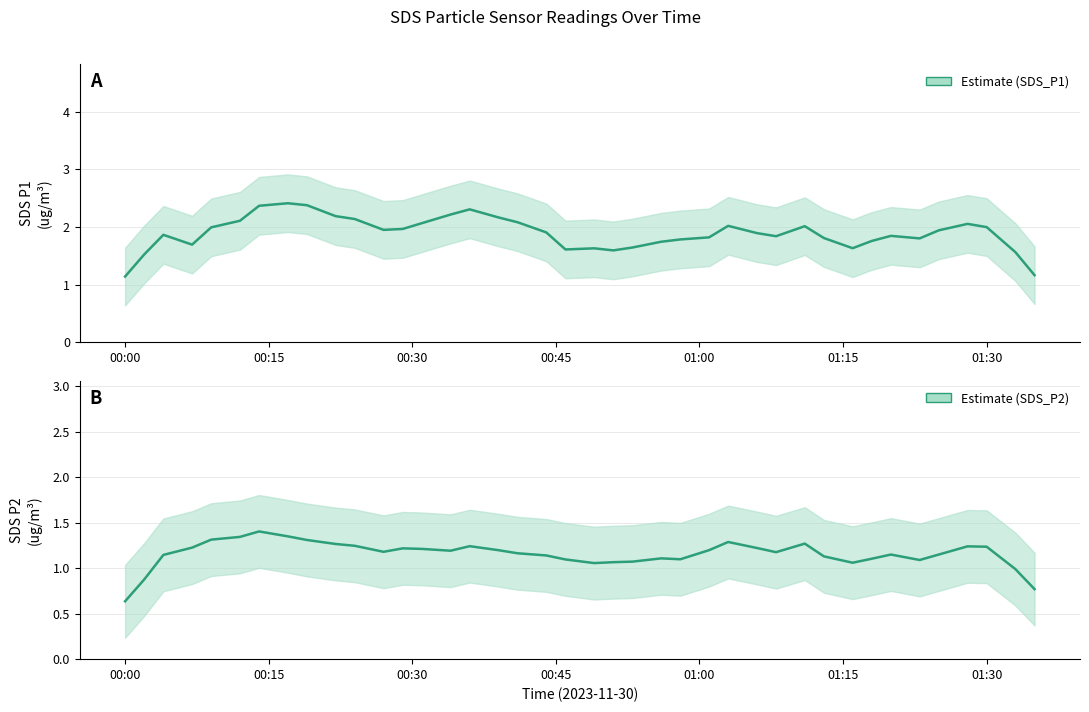

True or false: SDS_P1 and SDS_P2 cross at least once.

False